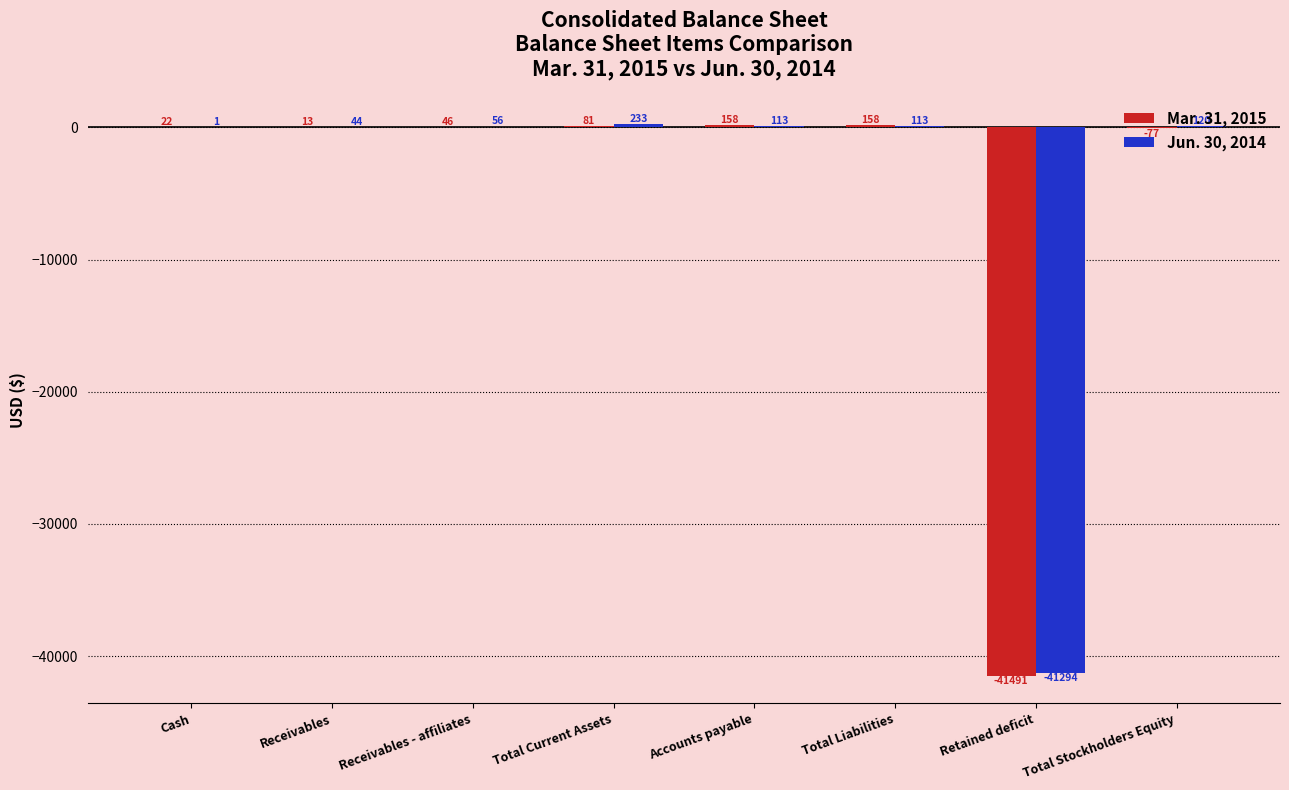

What is the sum of the Jun. 30, 2014 values at Total Liabilities and Receivables?

157